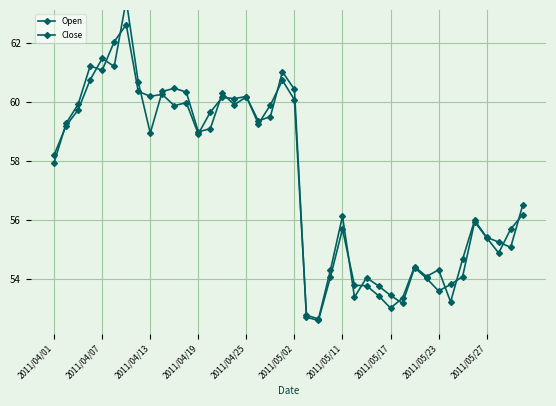

Which series has the widest spread of values?

Open